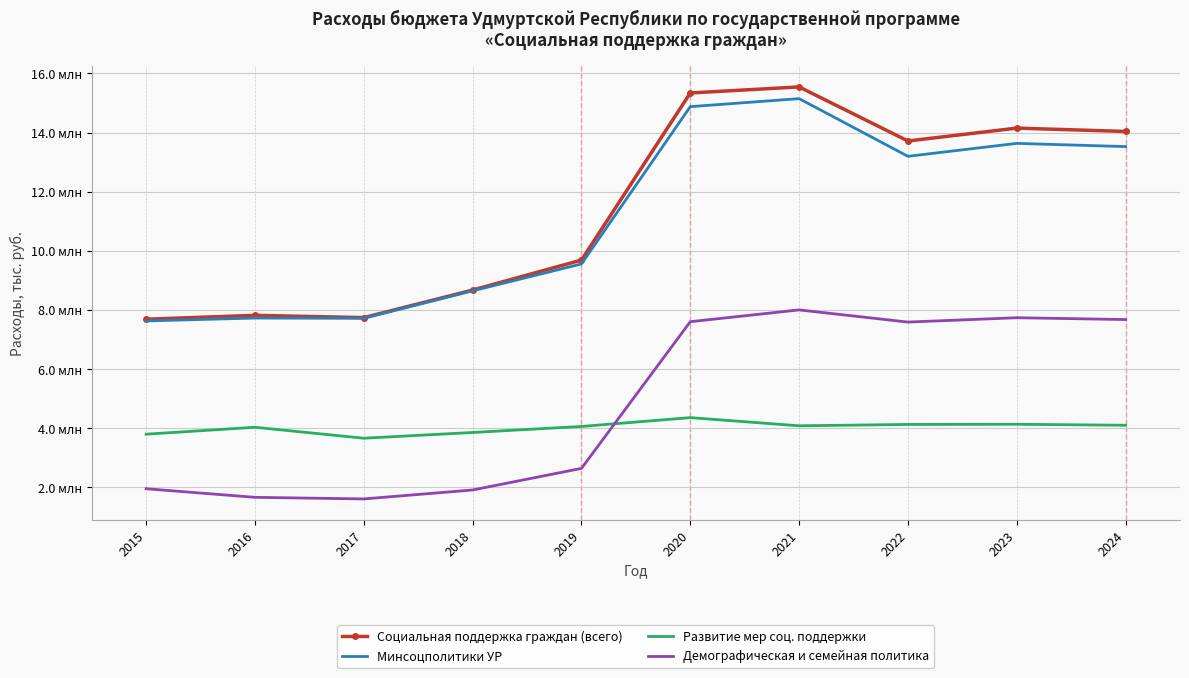

True or false: Демографическая и семейная политика and Минсоцполитики УР cross at least once.

False